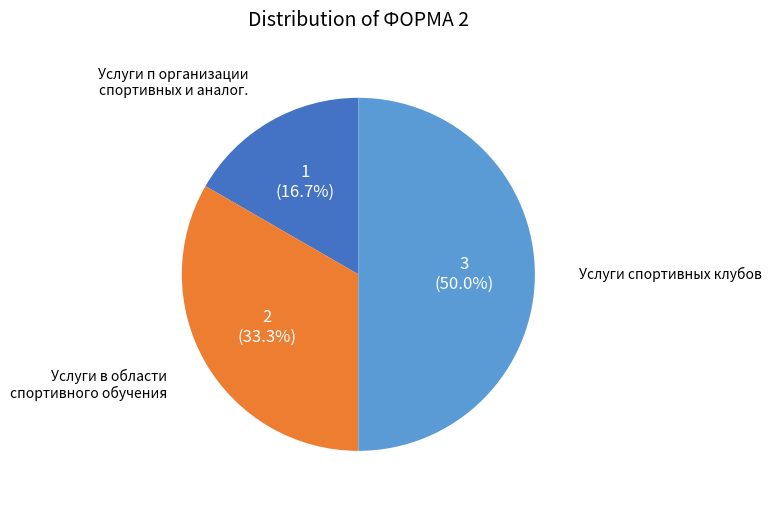

How many slices are in this pie chart?

3